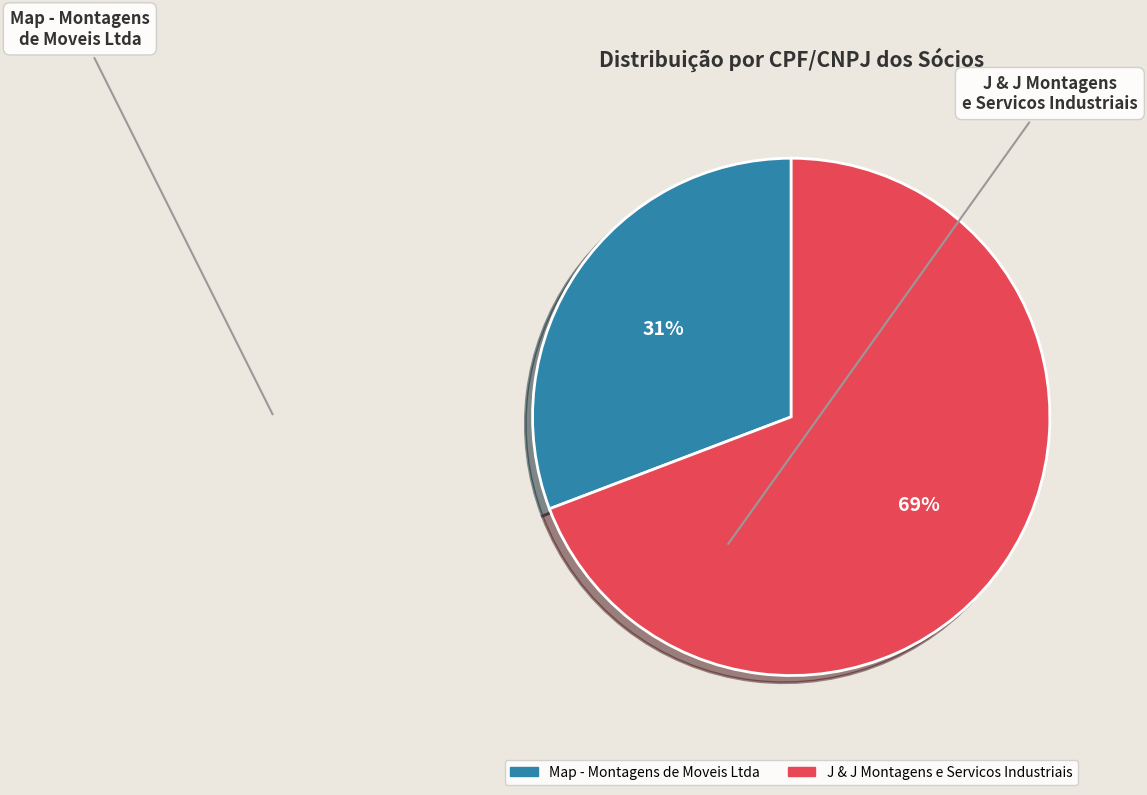

What percentage is the J & J Montagens e Servicos Industriais slice, to the nearest percent?

69%